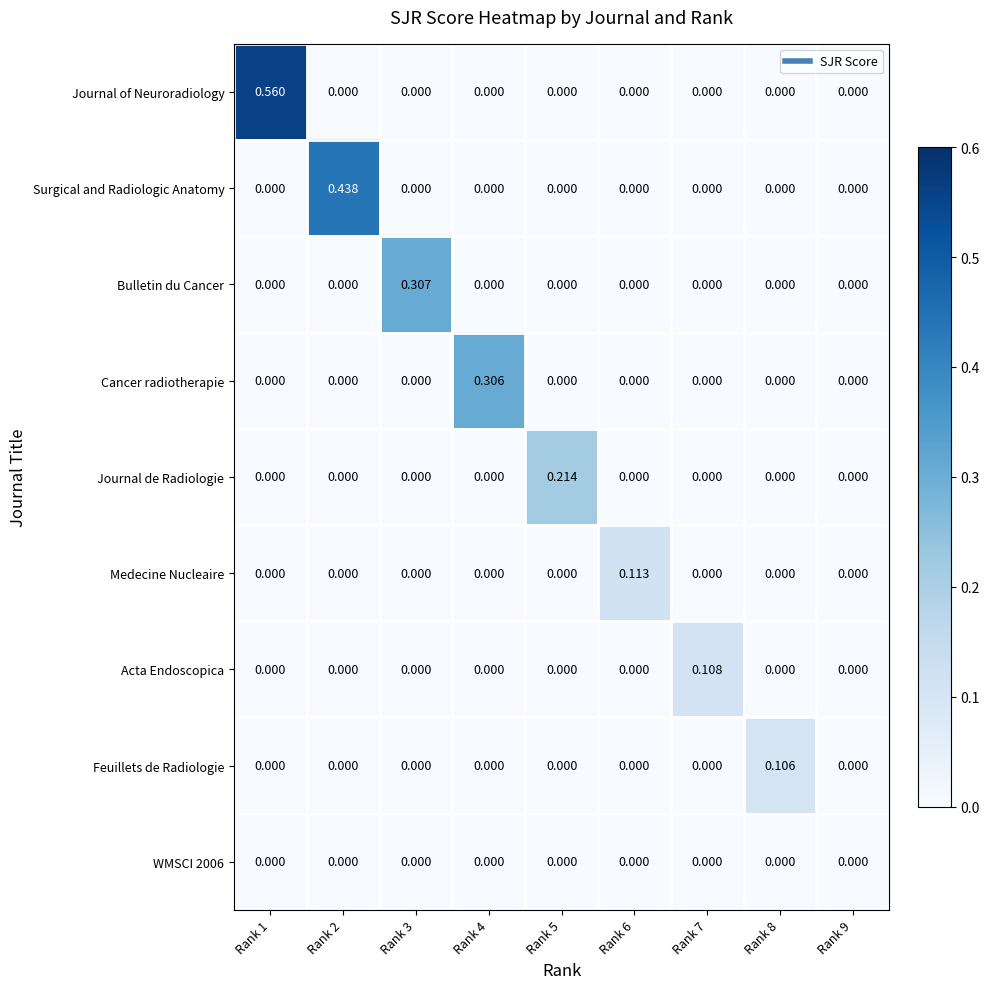

Which series has the largest total across all categories?

Journal of Neuroradiology